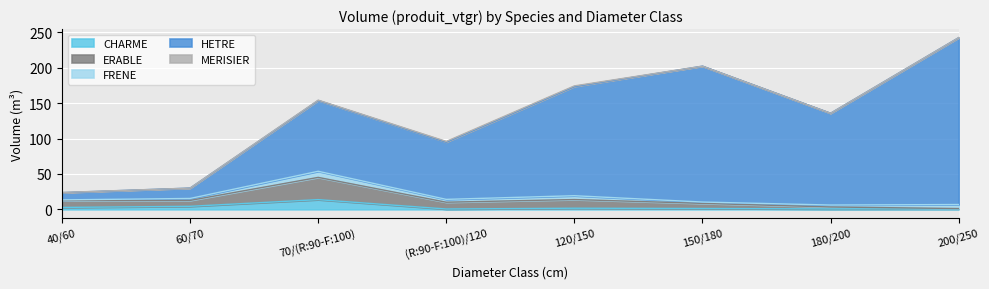

True or false: HETRE has more than 0 points higher than both neighbors.

True